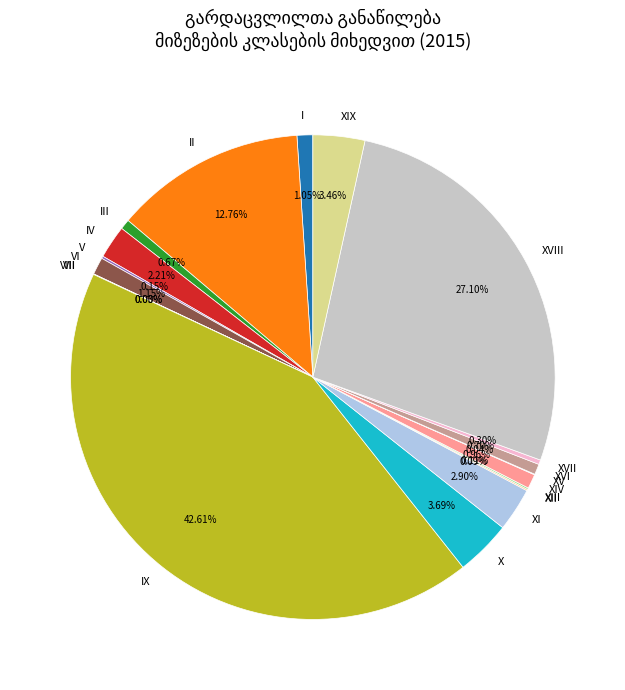

Does XI represent more than half of the total?

No